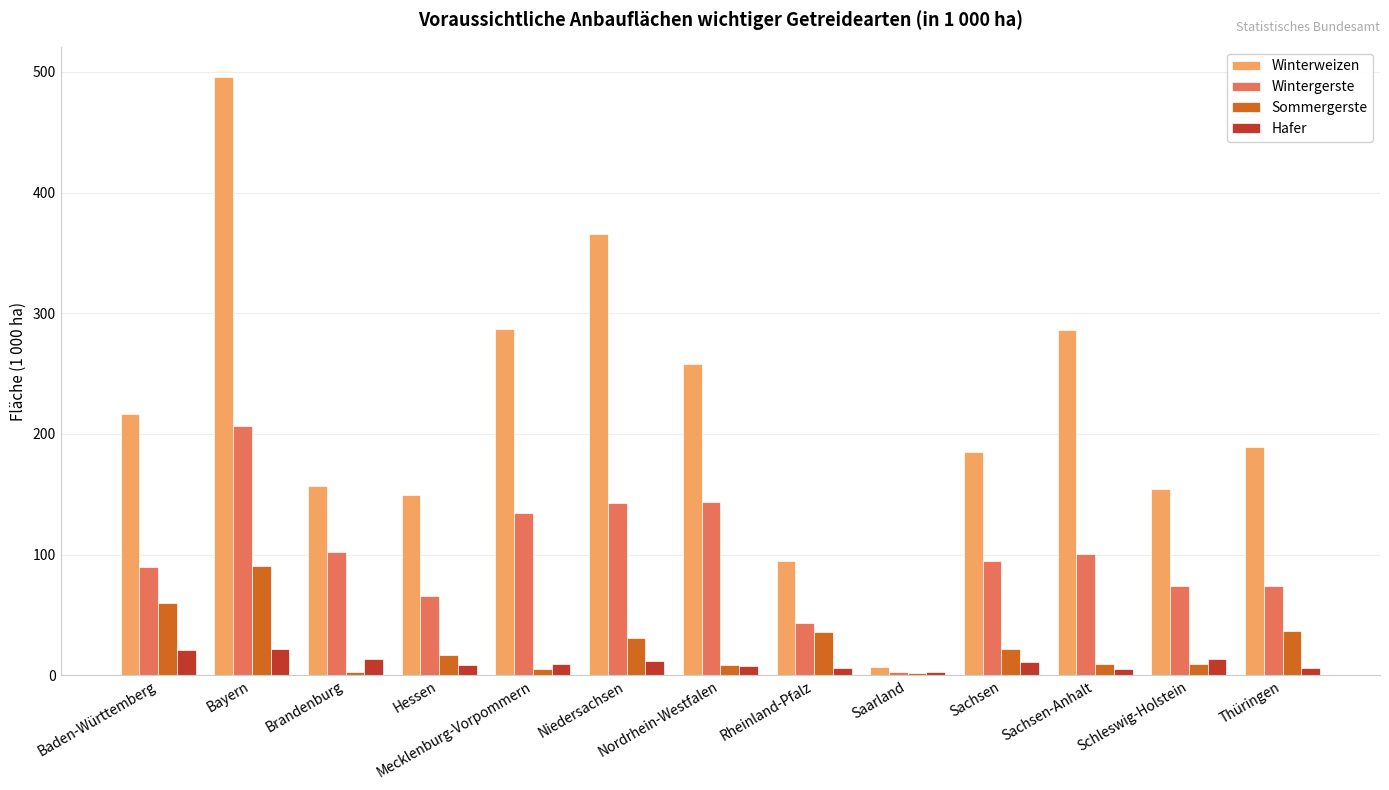

Which series has the largest total across all categories?

Winterweizen